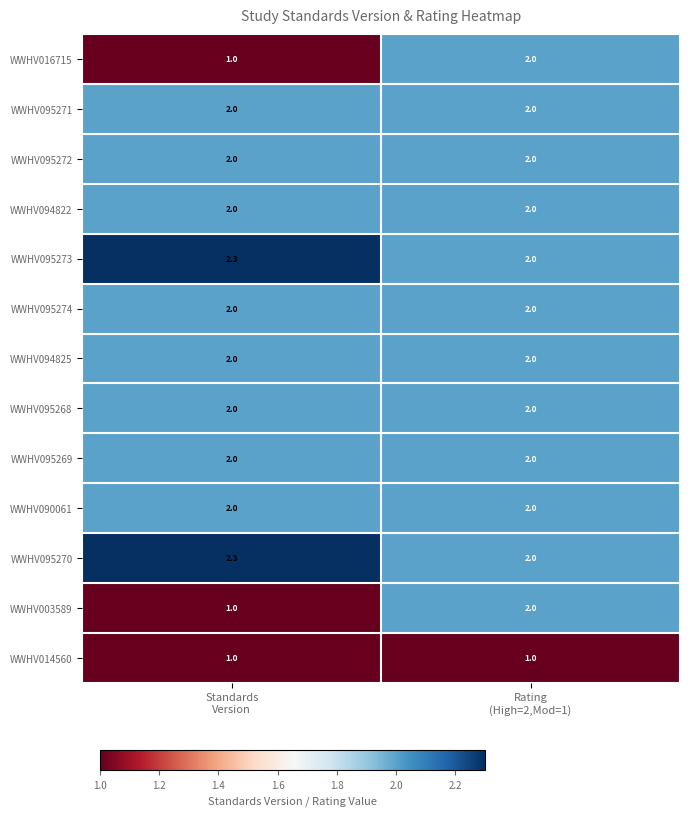

At which category does the chart reach its peak across all series?

Standards
Version